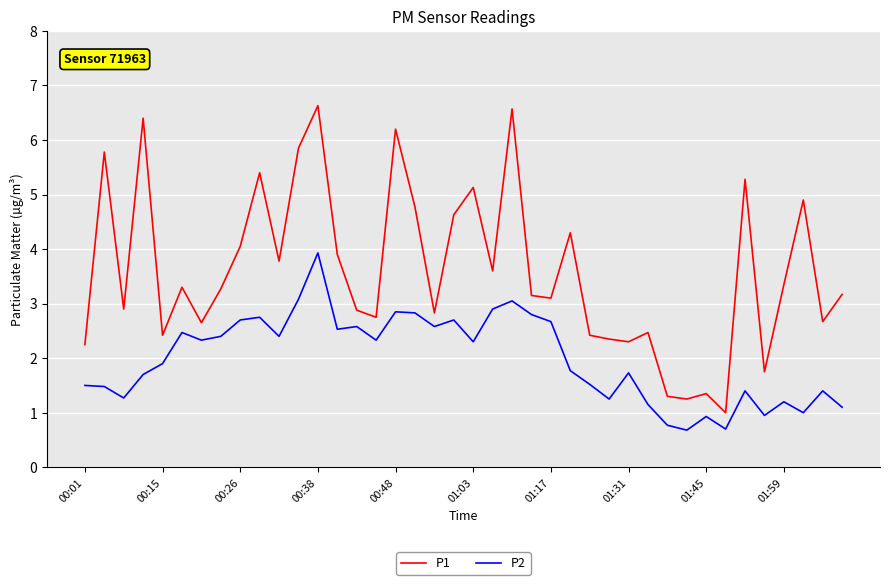

True or false: P2 and P1 intersect in this chart.

False